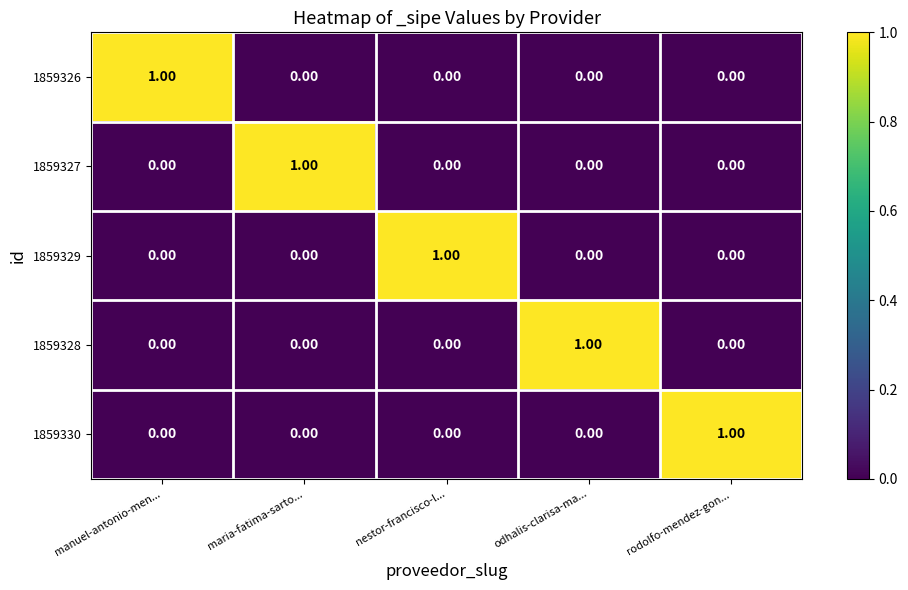

At how many categories does at least one series exceed 0?

5